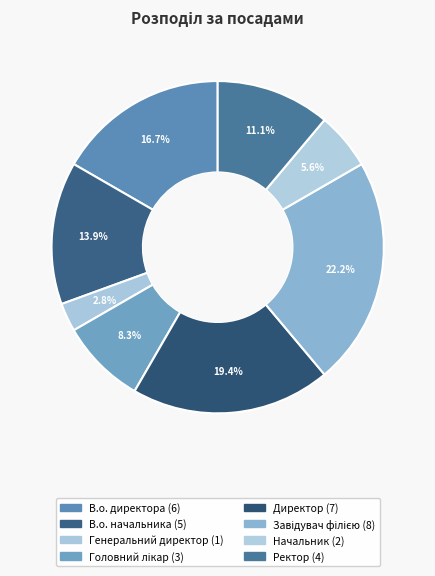

To the nearest percent, what portion does В.о. начальника represent?

14%